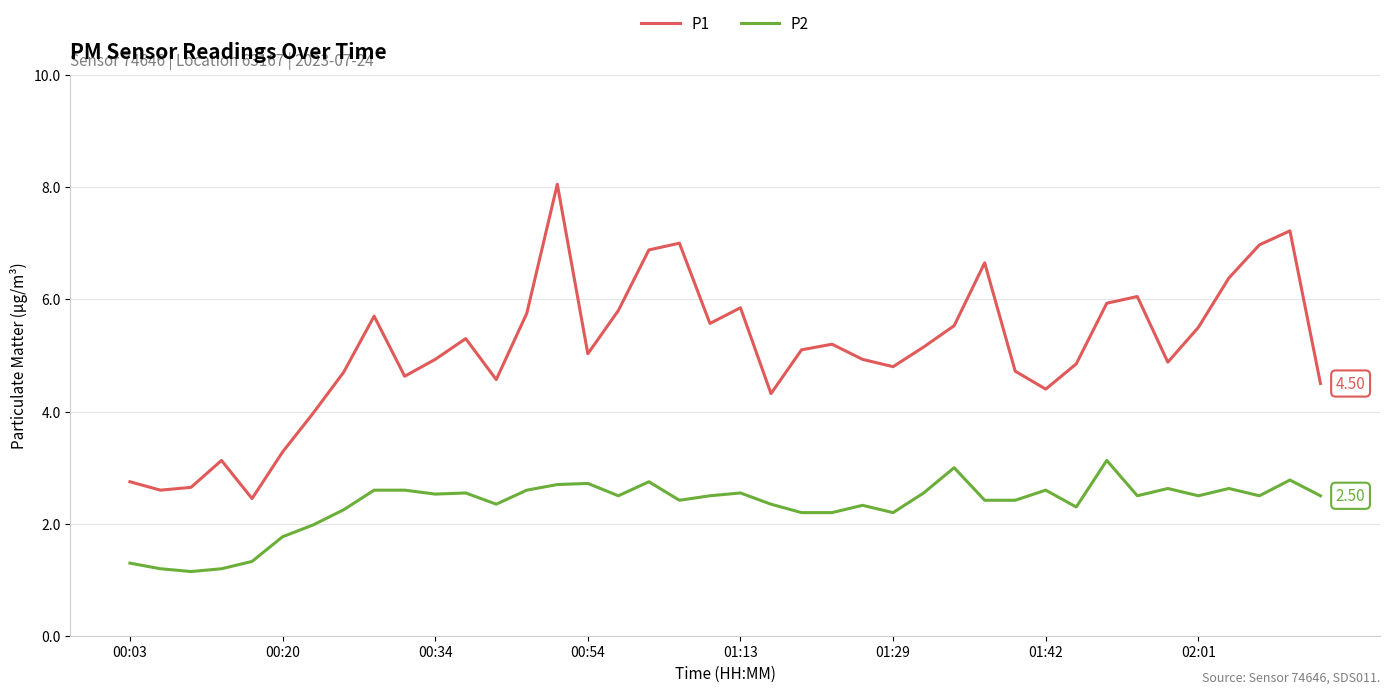

Rank the series by their maximum value, from highest to lowest.

P1, P2